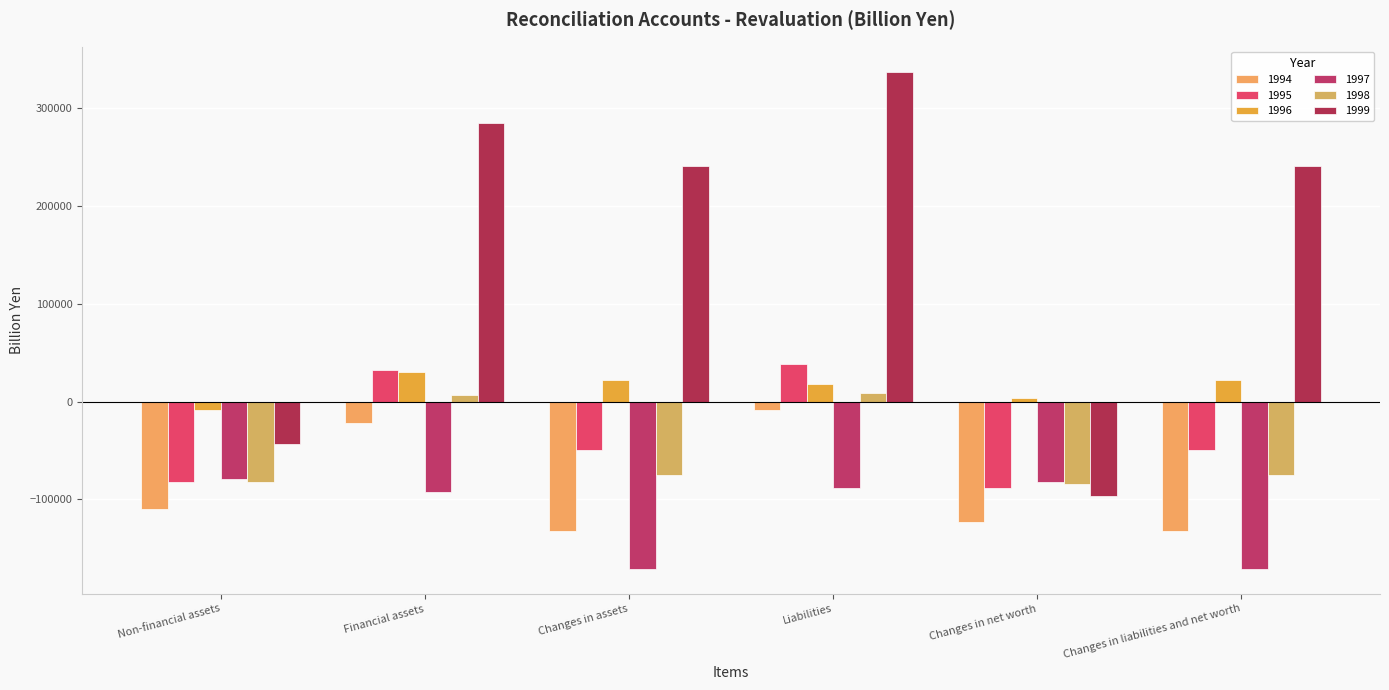

What is the sum of the 1994 values at Changes in liabilities and net worth and Financial assets?

-154164.8